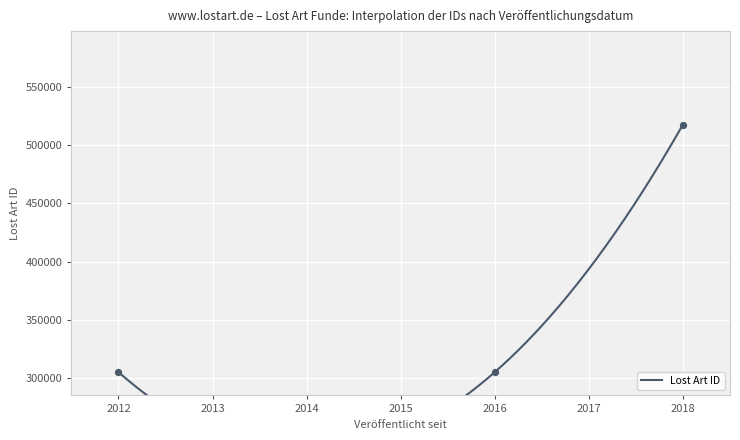

Which has a higher value, 2016-12-13 or 2016-12-13?

2016-12-13